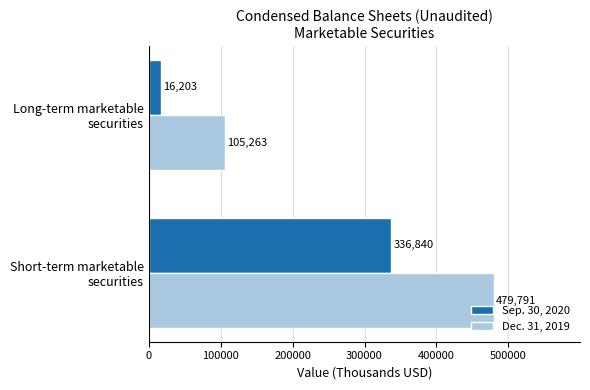

Rank the categories by Sep. 30, 2020 value from highest to lowest.

Short-term marketable
securities, Long-term marketable
securities